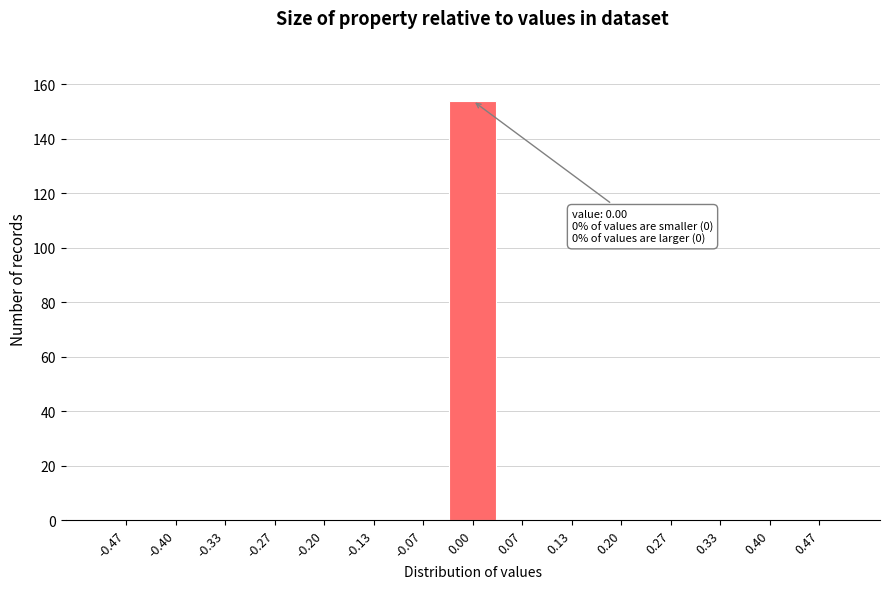

Over which range of the x-axis is the bar tallest?

-0.03 to 0.03